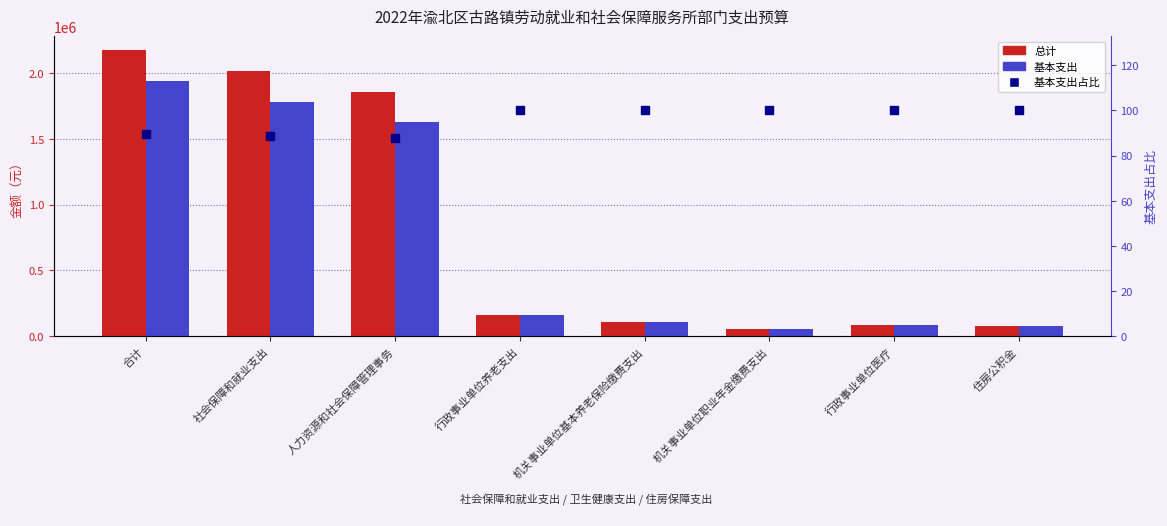

What is the total value across all series at 住房公积金?

157301.9